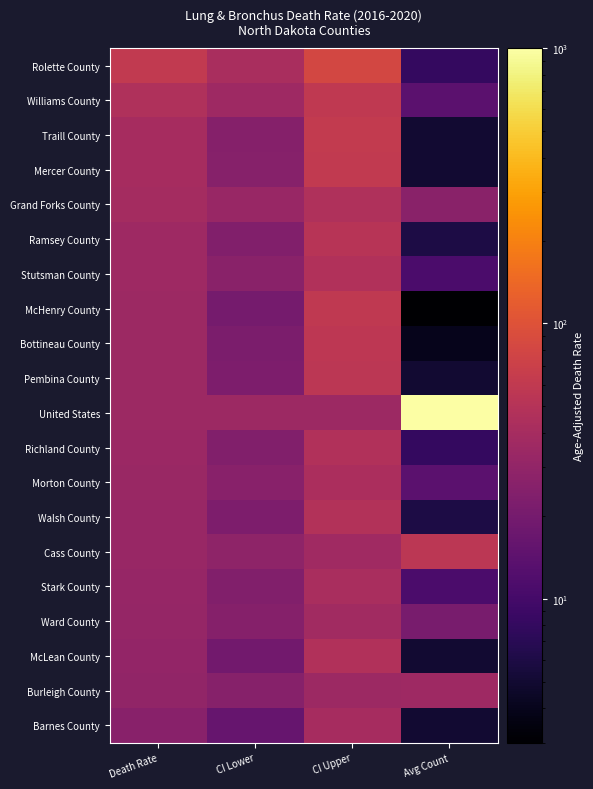

Reading left to right, transcribe all the data shown in this chart.

Rolette County: Death Rate=60.0	CI Lower=42.4	CI Upper=82.3	Avg Count=8.0
Williams County: Death Rate=46.7	CI Lower=35.8	CI Upper=59.6	Avg Count=14.0
Traill County: Death Rate=40.0	CI Lower=25.1	CI Upper=61.6	Avg Count=5.0
Mercer County: Death Rate=39.9	CI Lower=25.7	CI Upper=60.5	Avg Count=5.0
Grand Forks County: Death Rate=39.2	CI Lower=32.7	CI Upper=46.6	Avg Count=27.0
Ramsey County: Death Rate=35.8	CI Lower=24.1	CI Upper=52.0	Avg Count=6.0
Stutsman County: Death Rate=35.7	CI Lower=26.8	CI Upper=47.2	Avg Count=11.0
McHenry County: Death Rate=35.1	CI Lower=19.8	CI Upper=59.8	Avg Count=3.0
Bottineau County: Death Rate=35.3	CI Lower=21.7	CI Upper=57.0	Avg Count=4.0
Pembina County: Death Rate=35.3	CI Lower=22.2	CI Upper=55.8	Avg Count=5.0
United States: Death Rate=35.0	CI Lower=34.9	CI Upper=35.0	Avg Count=1000.0
Richland County: Death Rate=34.1	CI Lower=24.0	CI Upper=47.5	Avg Count=8.0
Morton County: Death Rate=33.9	CI Lower=26.1	CI Upper=43.4	Avg Count=14.0
Walsh County: Death Rate=33.2	CI Lower=22.2	CI Upper=48.8	Avg Count=6.0
Cass County: Death Rate=32.8	CI Lower=29.0	CI Upper=37.0	Avg Count=56.0
Stark County: Death Rate=32.0	CI Lower=23.7	CI Upper=42.3	Avg Count=11.0
Ward County: Death Rate=31.1	CI Lower=25.3	CI Upper=37.8	Avg Count=21.0
McLean County: Death Rate=30.4	CI Lower=19.2	CI Upper=47.1	Avg Count=5.0
Burleigh County: Death Rate=30.3	CI Lower=25.9	CI Upper=35.2	Avg Count=36.0
Barnes County: Death Rate=26.0	CI Lower=16.4	CI Upper=40.5	Avg Count=5.0